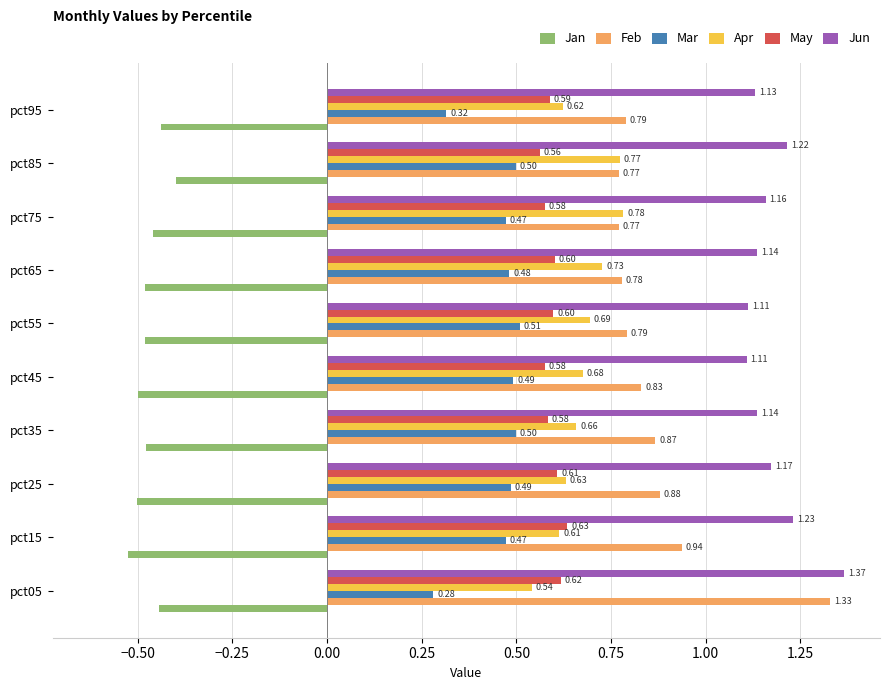

What is the total value across all series at pct95?

3.0